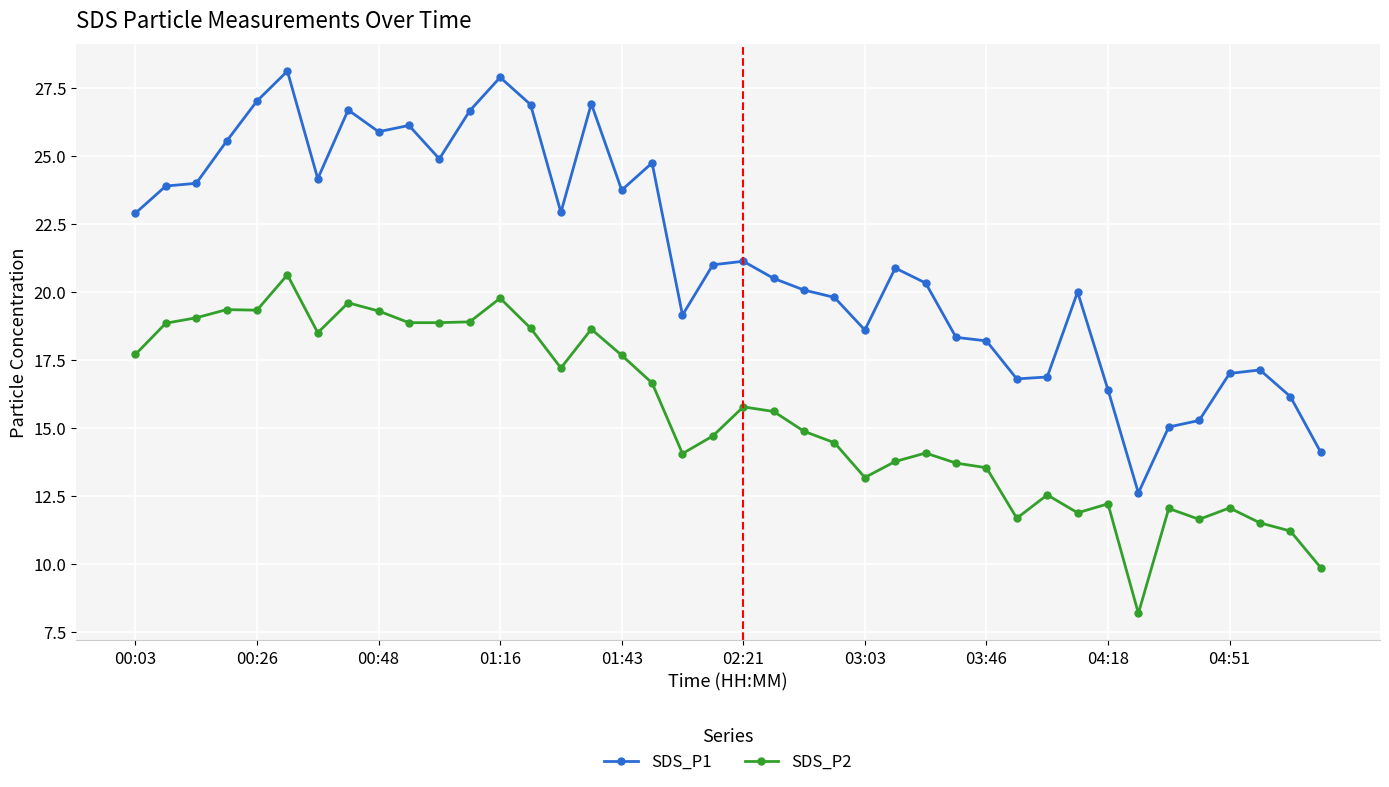

What is the value of the SDS_P1 point at the 7th from the left?

24.2